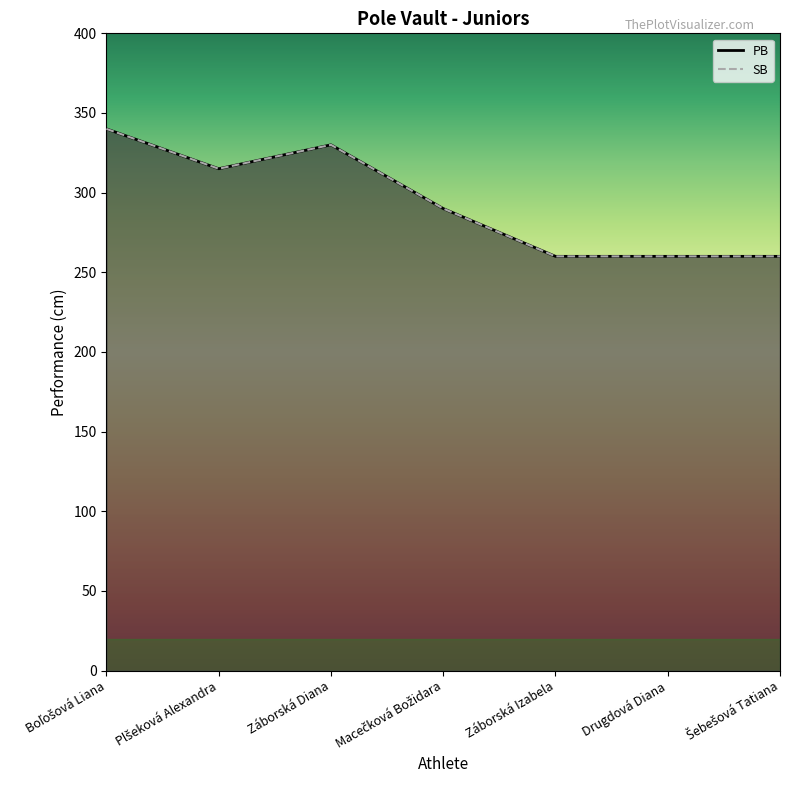

Which series changed the most between Záborská Diana and Šebešová Tatiana?

PB